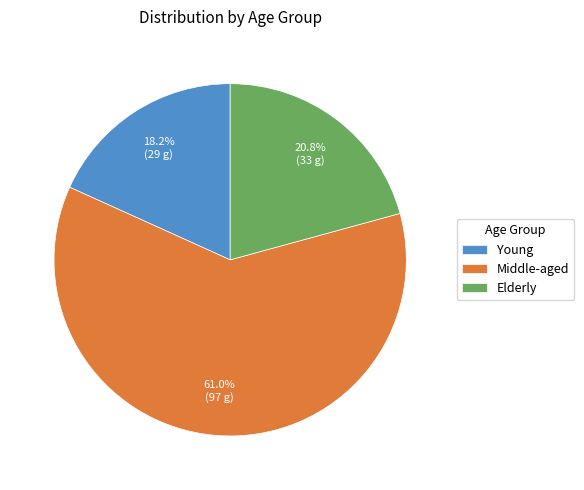

Which category has the biggest portion of the pie?

Middle-aged